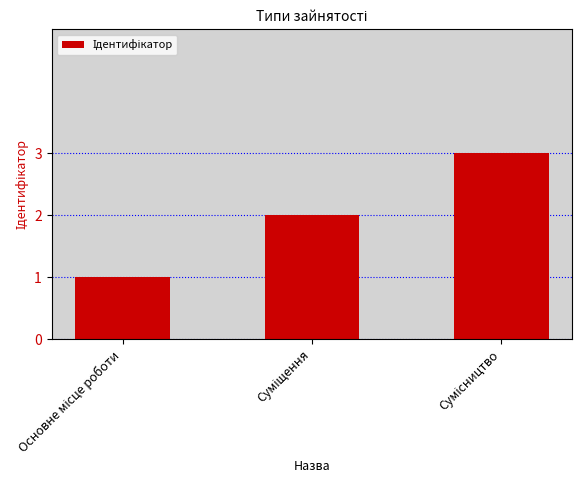

What is the maximum value shown in the chart?

3